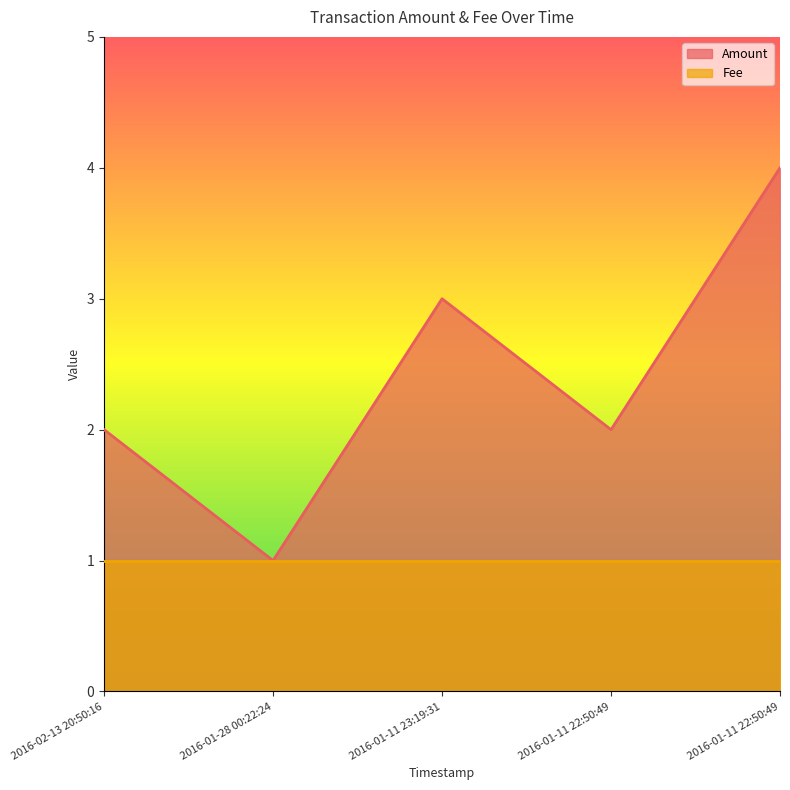

What is the value of the 1st point from the left?

2